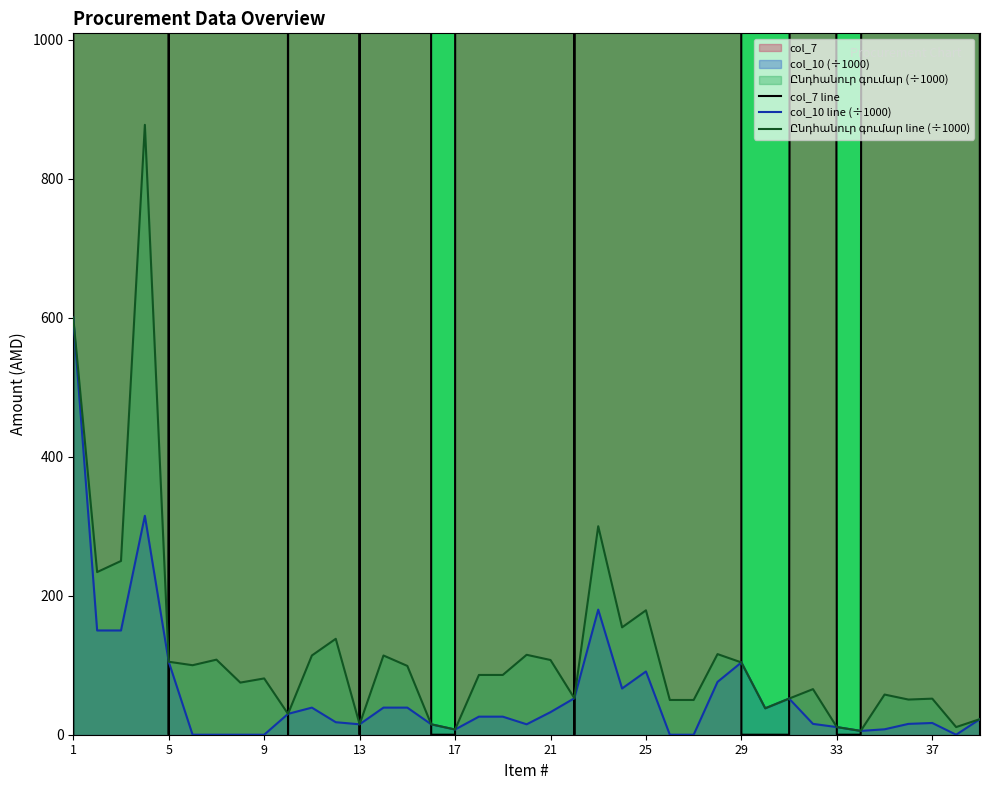

The col_7 line series shows 50000.0 at 31. True or false?

True